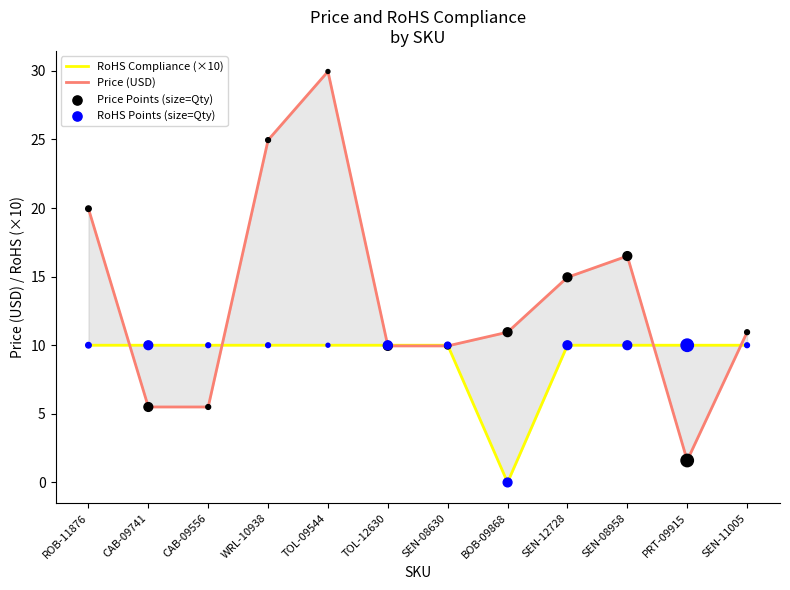

At which category is the sum across all series the highest?

TOL-09544